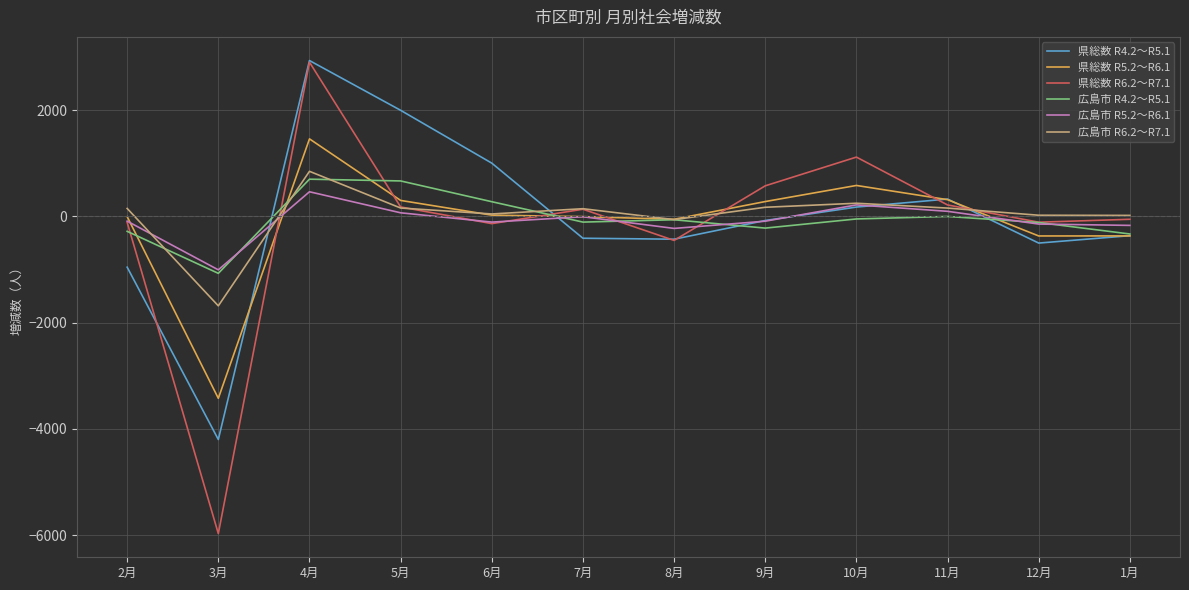

The value of 広島市 R5.2～R6.1 at 8月 is -226. True or false?

True